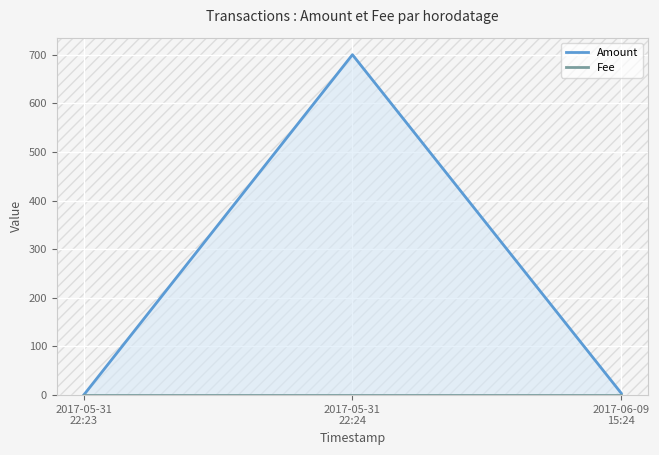

What are all the series names shown in the legend?

Amount, Fee